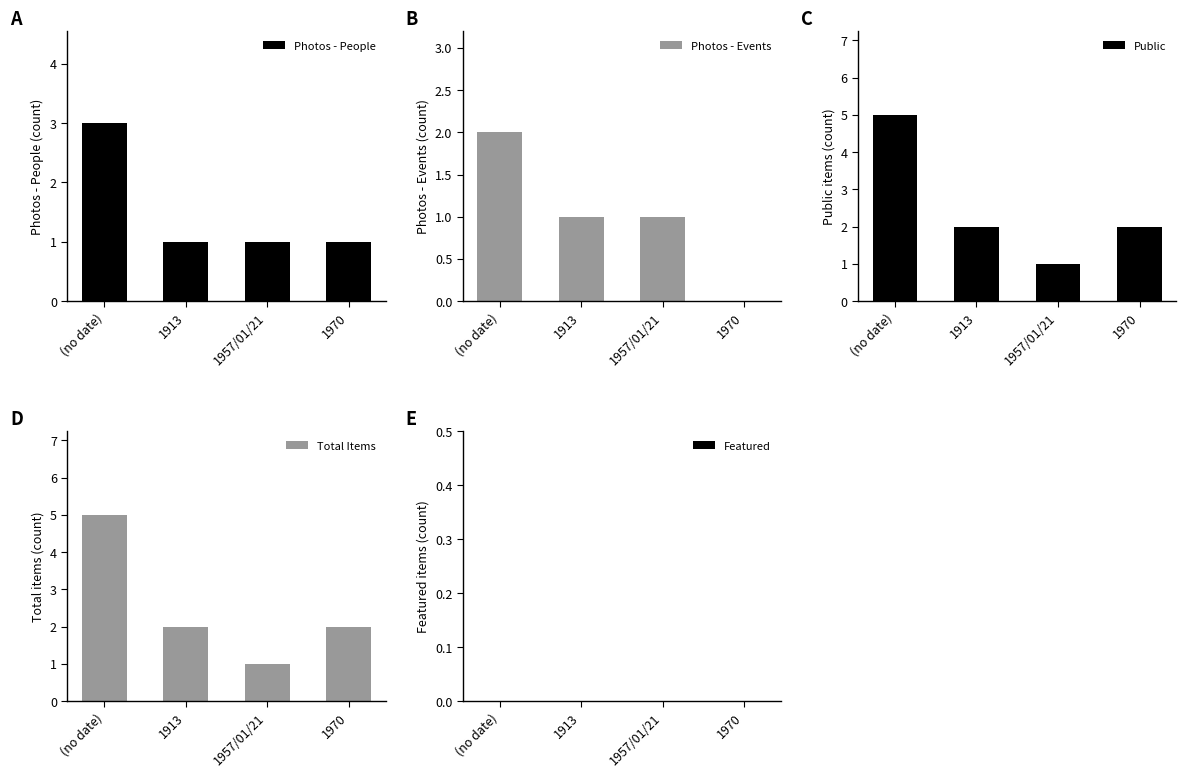

Which series has the largest total across all categories?

Public